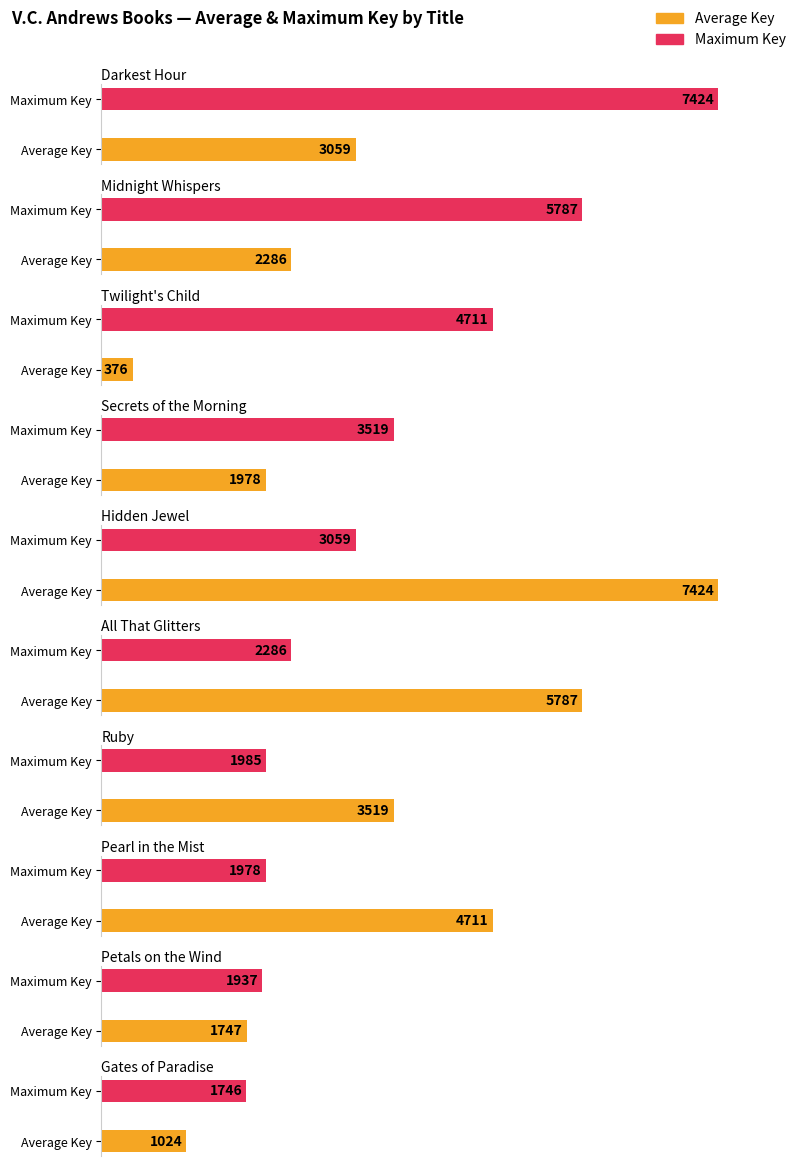

Reading right to left, extract all data points from this chart.

Average Key: 1024	1747	4711	3519	5787	7424	1978	376	2286	3059
Maximum Key: 1746	1937	1978	1985	2286	3059	3519	4711	5787	7424